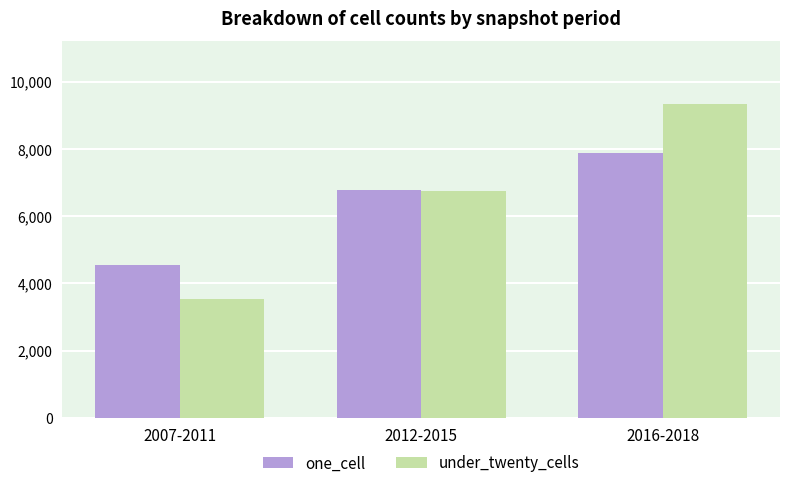

What is the minimum value for under_twenty_cells?

3549